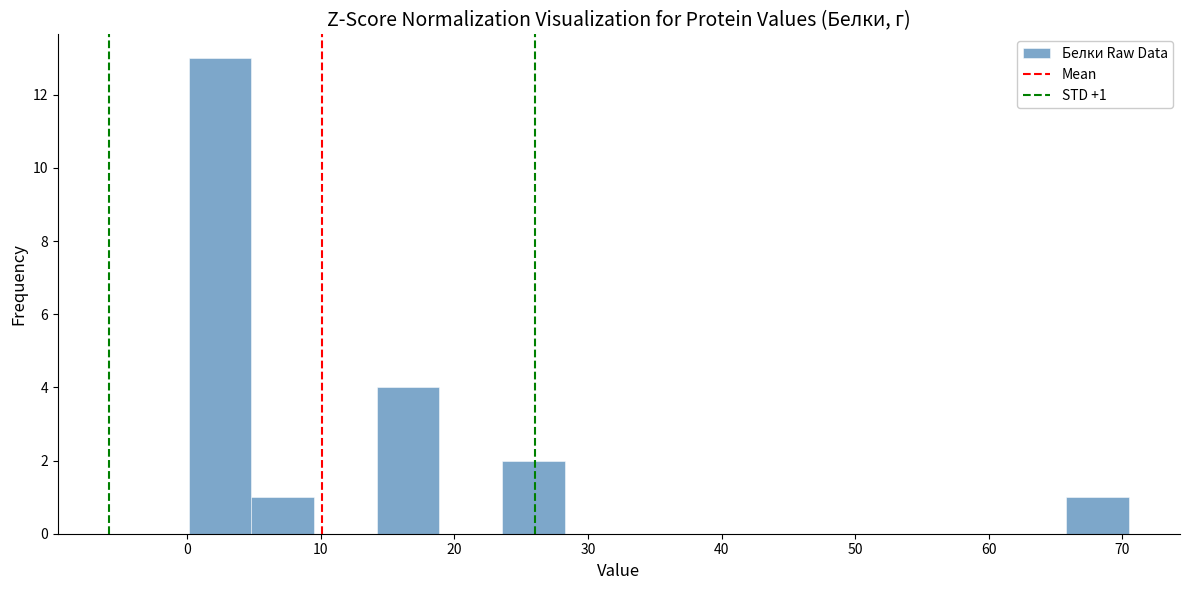

Over which range of the x-axis is the bar tallest?

0 to 5